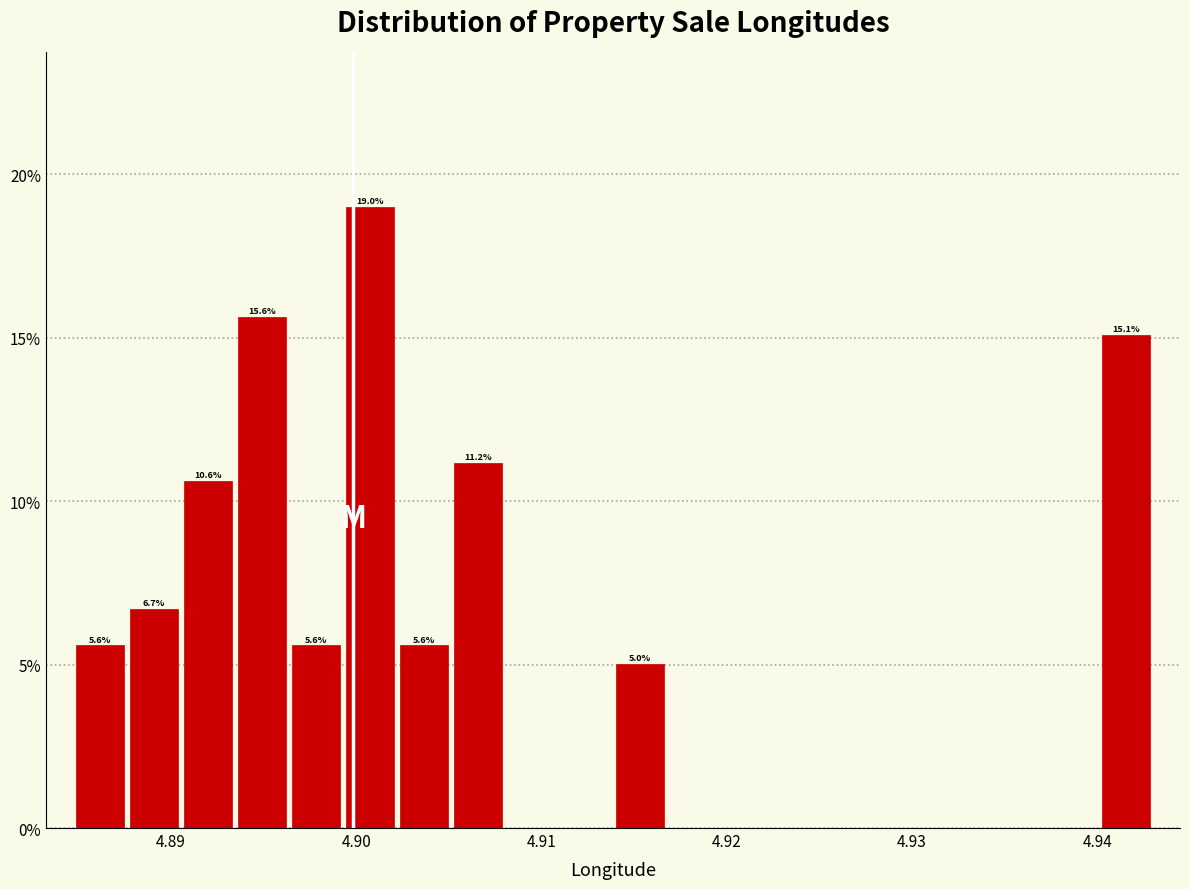

Read against the x-axis, roughly where is the centre of the tallest bar?

4.901